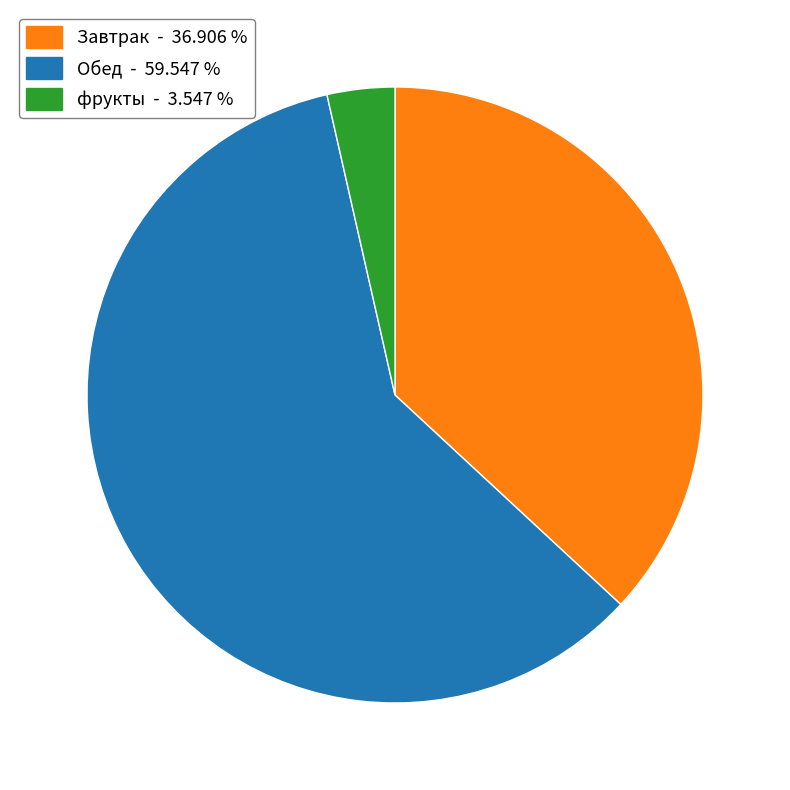

Combined, do Обед - 59.547 % and фрукты - 3.547 % account for over 50%?

Yes